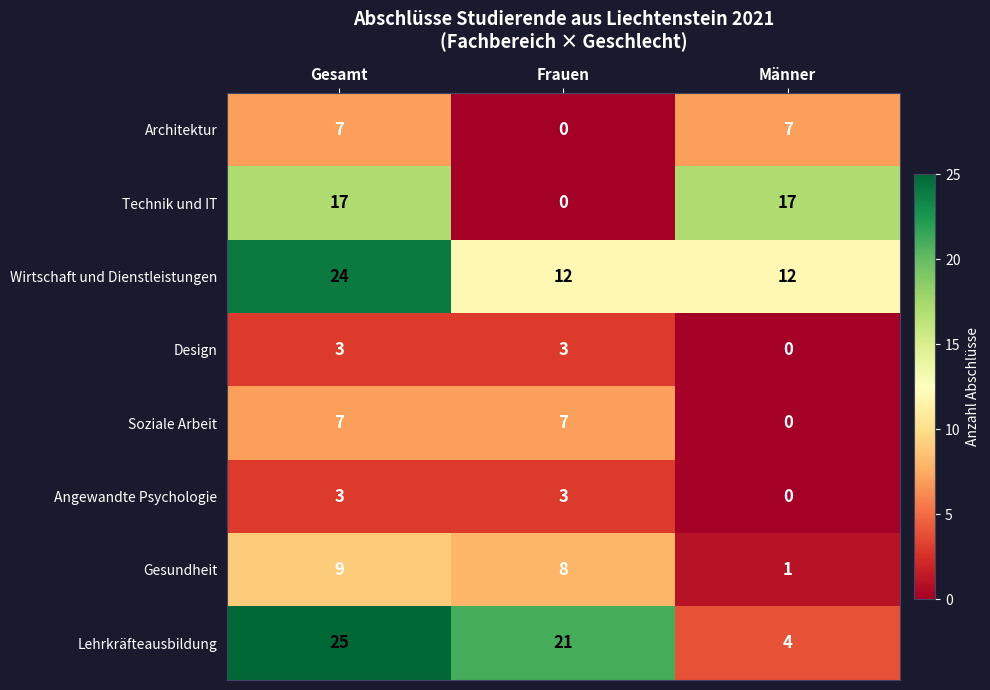

The Technik und IT series shows 0 at Frauen. True or false?

True